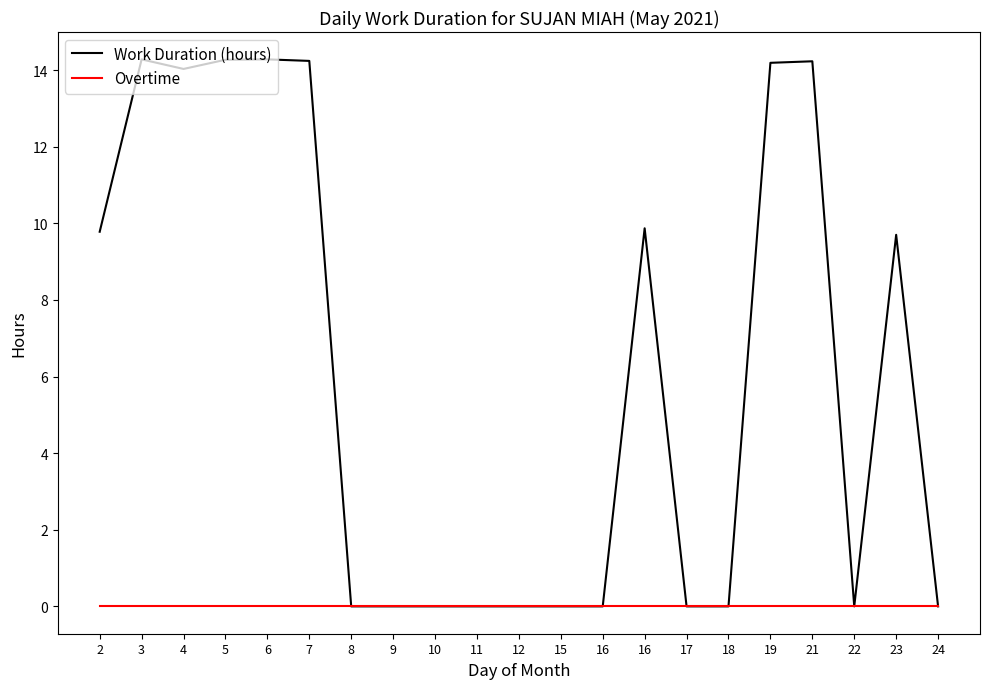

Is this an area chart (filled region under the line)?

No